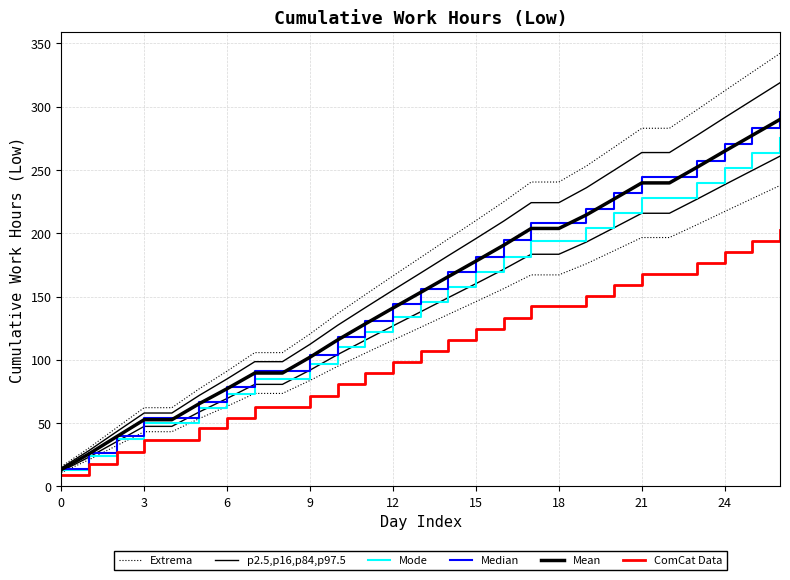

What is the approximate value of Median at 0?

13.5